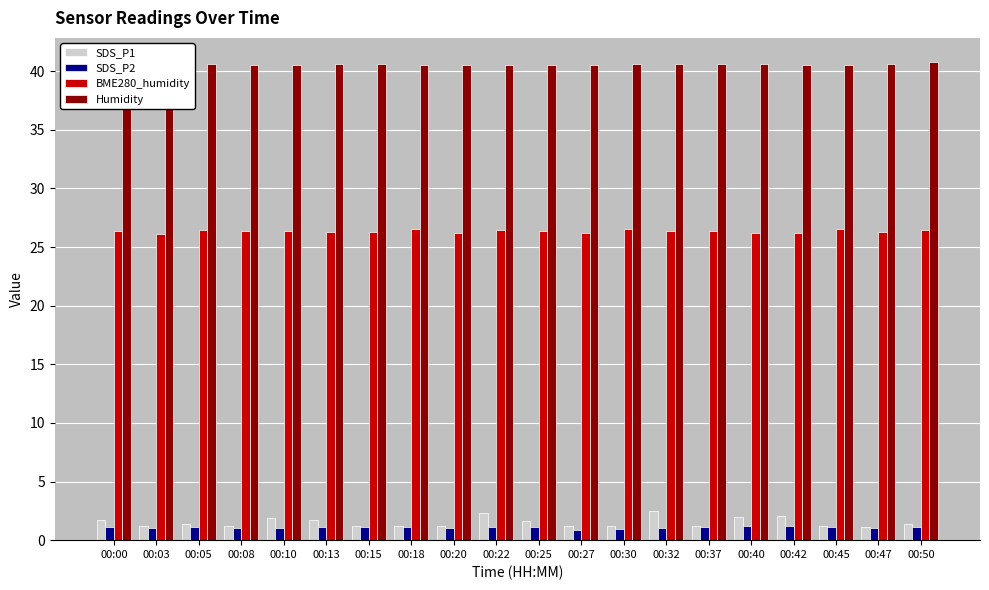

What is the sum of all SDS_P2 values?

21.4